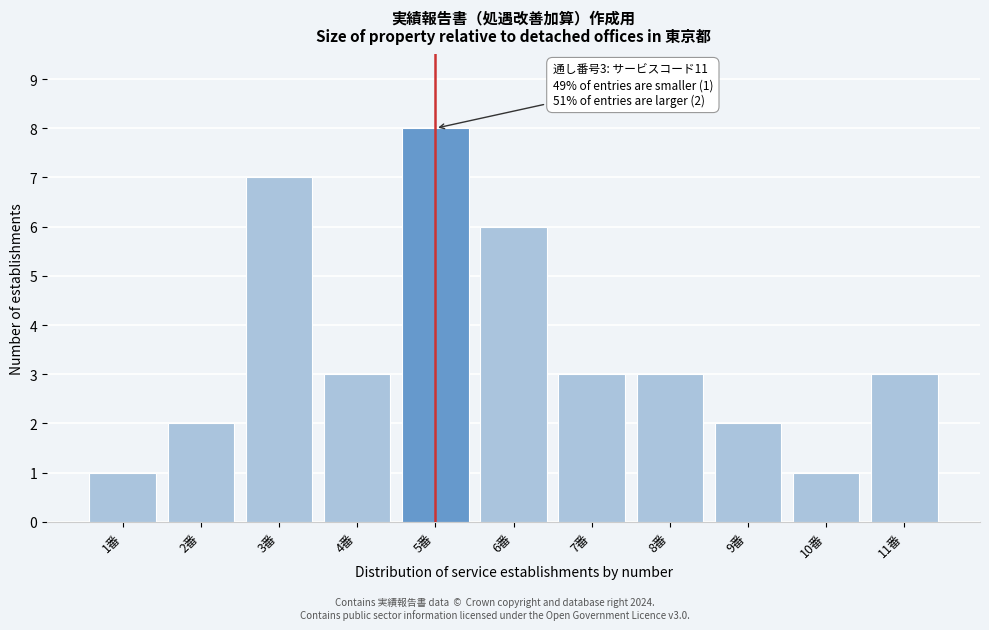

Reading left to right, transcribe all the data shown in this chart.

1	2	7	3	8	6	3	3	2	1	3